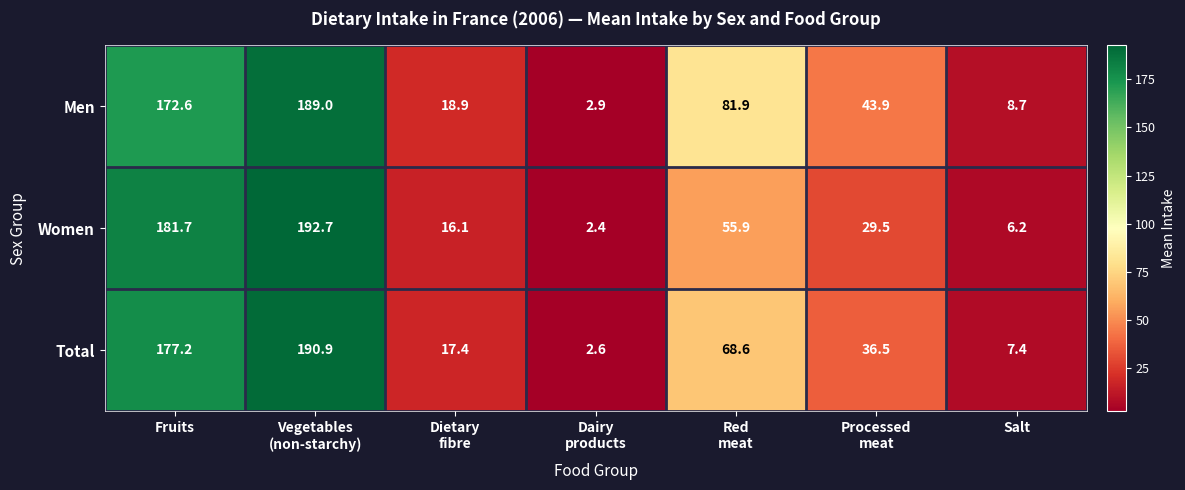

Reading right to left, transcribe all the data shown in this chart.

Men: 8.7	43.9	81.9	2.9	18.9	189.0	172.6
Women: 6.2	29.5	55.9	2.4	16.1	192.7	181.7
Total: 7.4	36.5	68.6	2.6	17.4	190.9	177.2